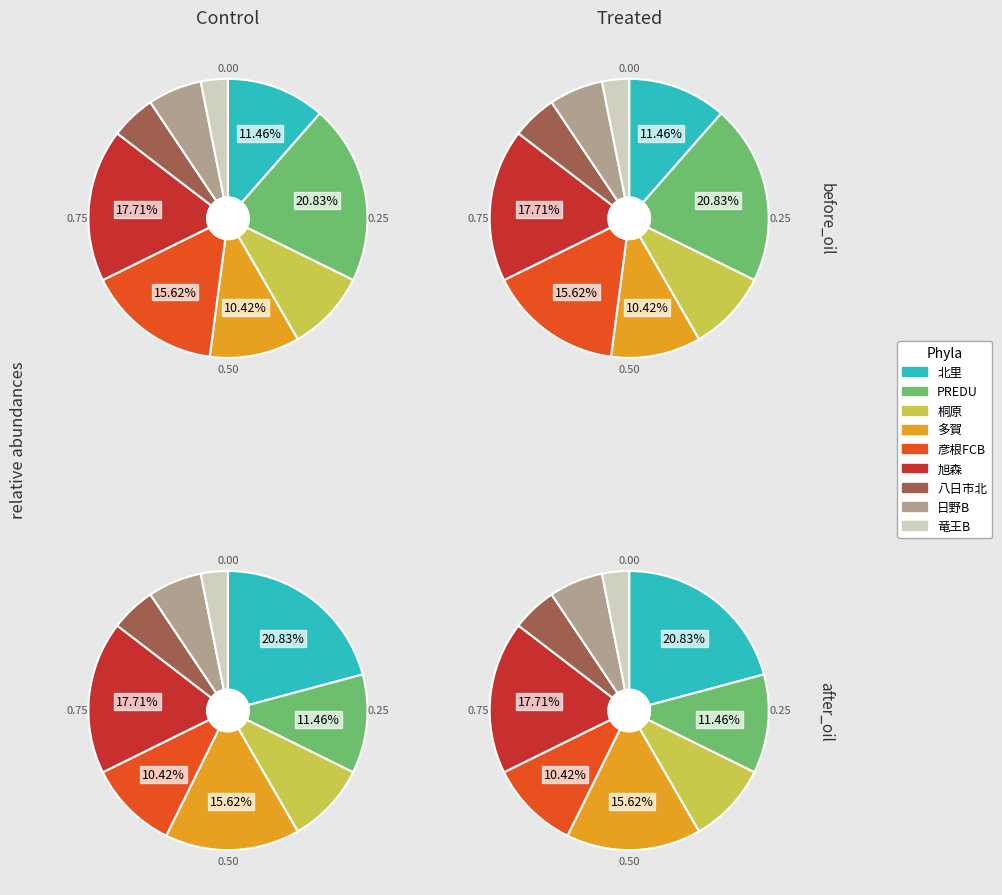

Does any single category account for the majority?

No